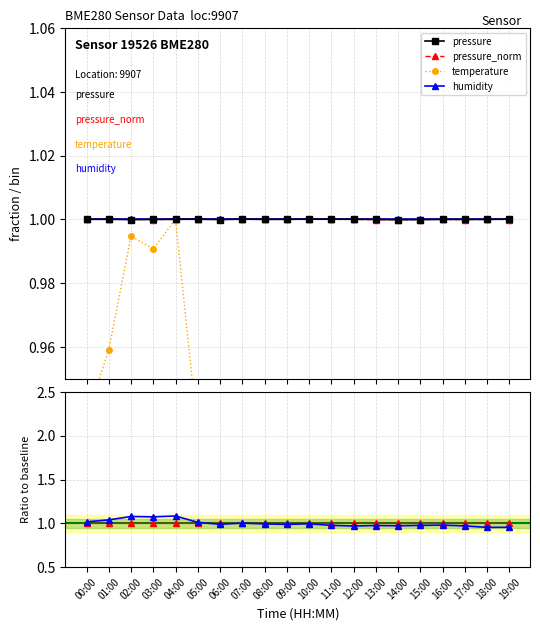

What is the value of the temperature point at the 20th from the left?

1.0